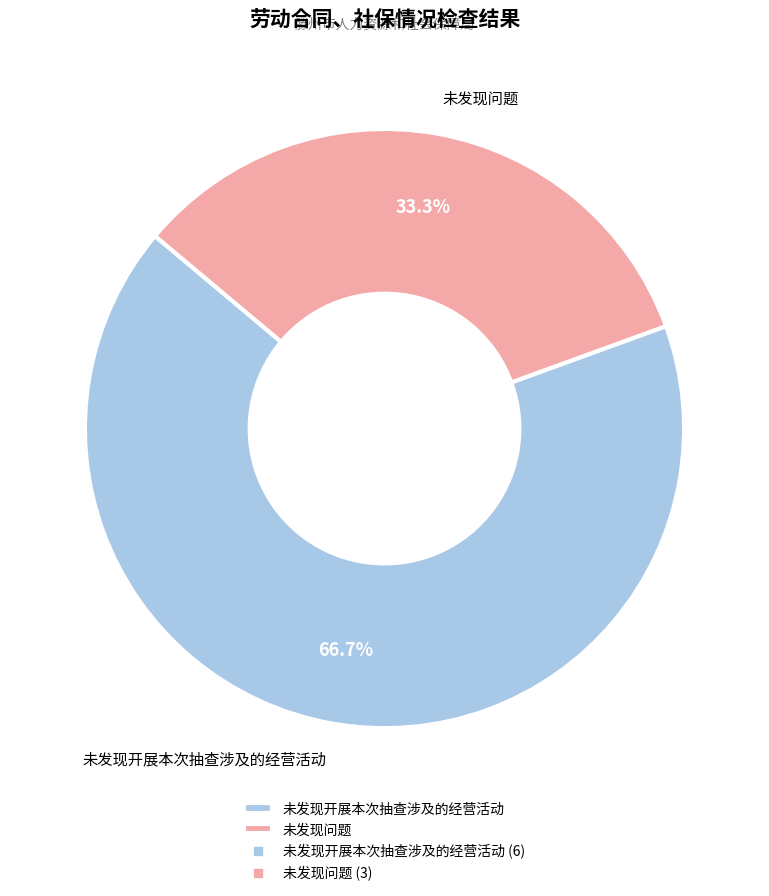

To the nearest percent, what percentage of the pie is 未发现开展本次抽查涉及的经营活动?

67%